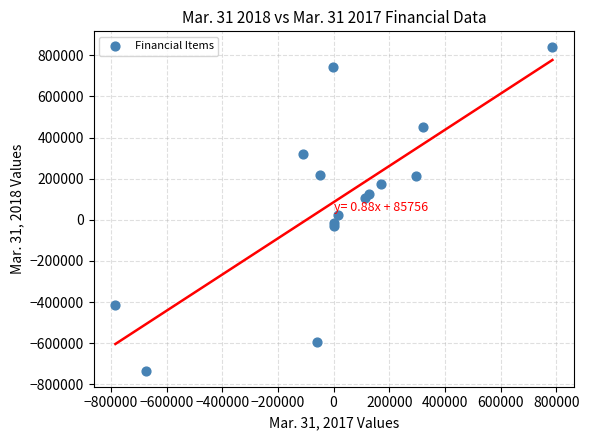

What is the range of X values (max minus min)?

1571096